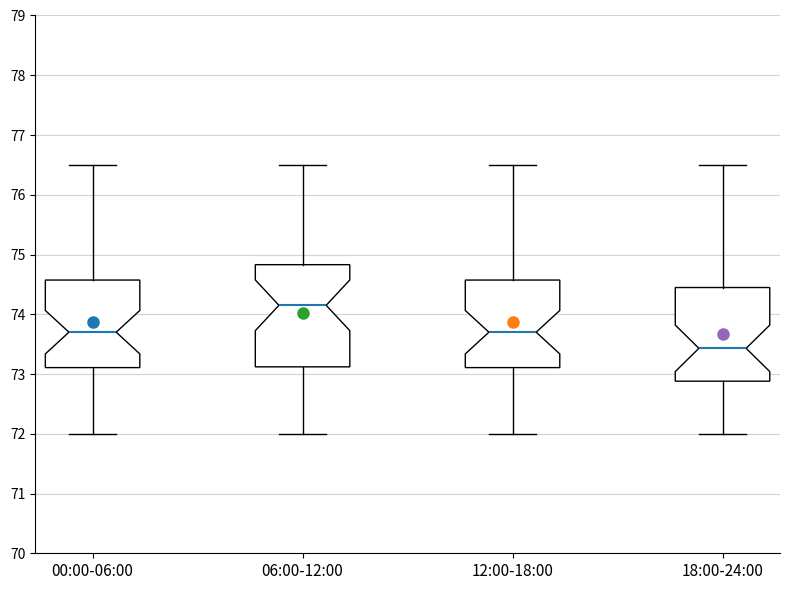

Comparing the boxes themselves (not the whiskers), which one is the tallest?

06:00-12:00